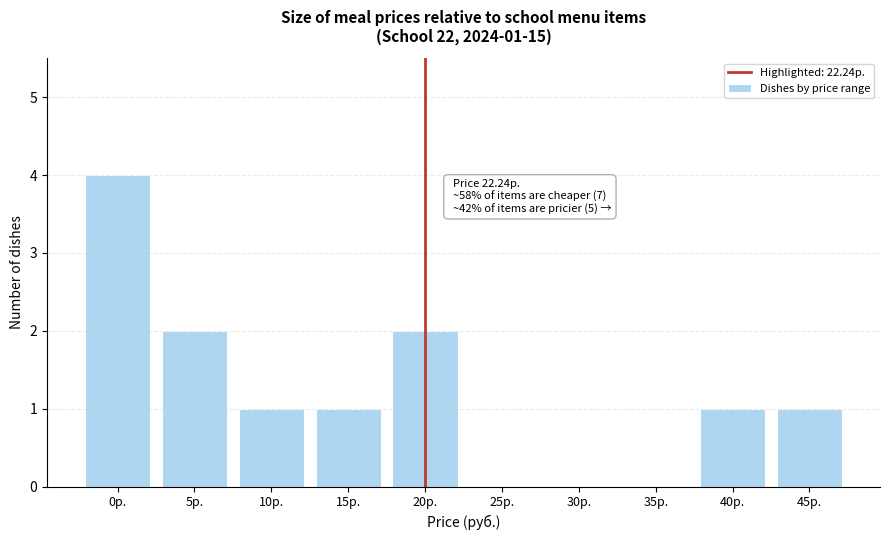

Reading left to right, transcribe all the data shown in this chart.

0р.=4	5р.=2	10р.=1	15р.=1	20р.=2	25р.=0	30р.=0	35р.=0	40р.=1	45р.=1